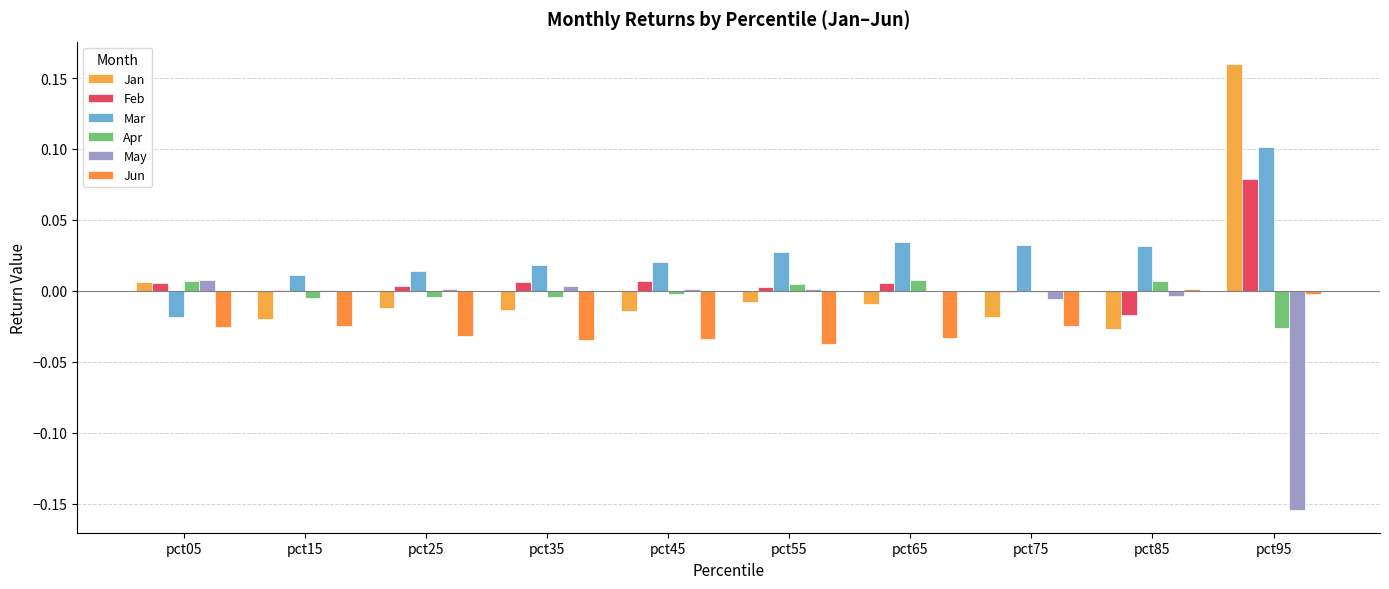

What is the minimum value for May?

-0.2